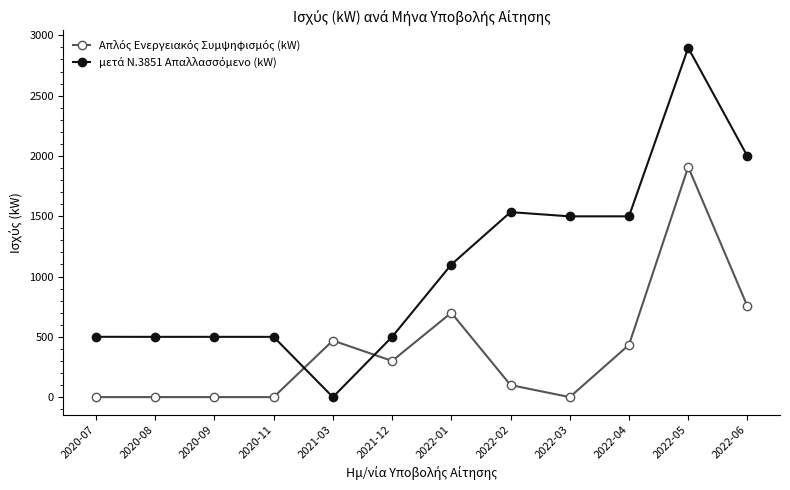

What is the total value across all series at 2020-09?

499.8